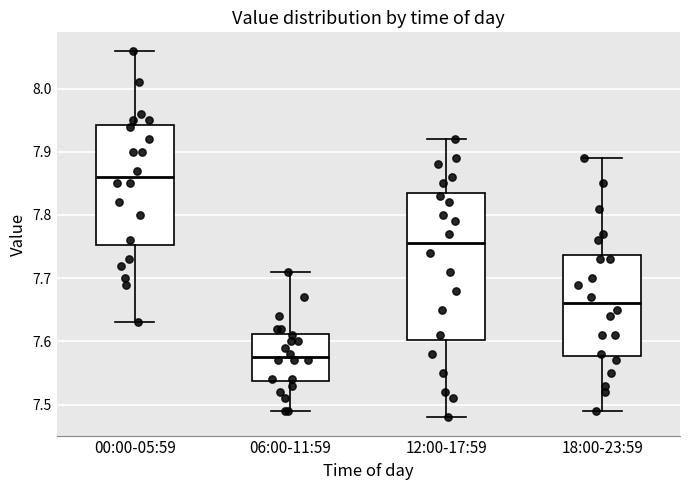

Reading left to right, transcribe this box plot: for each box, give where its median line is, the range the box spans, and where its two whiskers end, as read against the y-axis. The values are not printed on the chart, so give them approximately, as read against the axis.

00:00-05:59: median 7.86, box 7.75 to 7.94, whiskers 7.63 to 8.06
06:00-11:59: median 7.58, box 7.54 to 7.61, whiskers 7.49 to 7.71
12:00-17:59: median 7.76, box 7.60 to 7.84, whiskers 7.48 to 7.92
18:00-23:59: median 7.66, box 7.58 to 7.74, whiskers 7.49 to 7.89